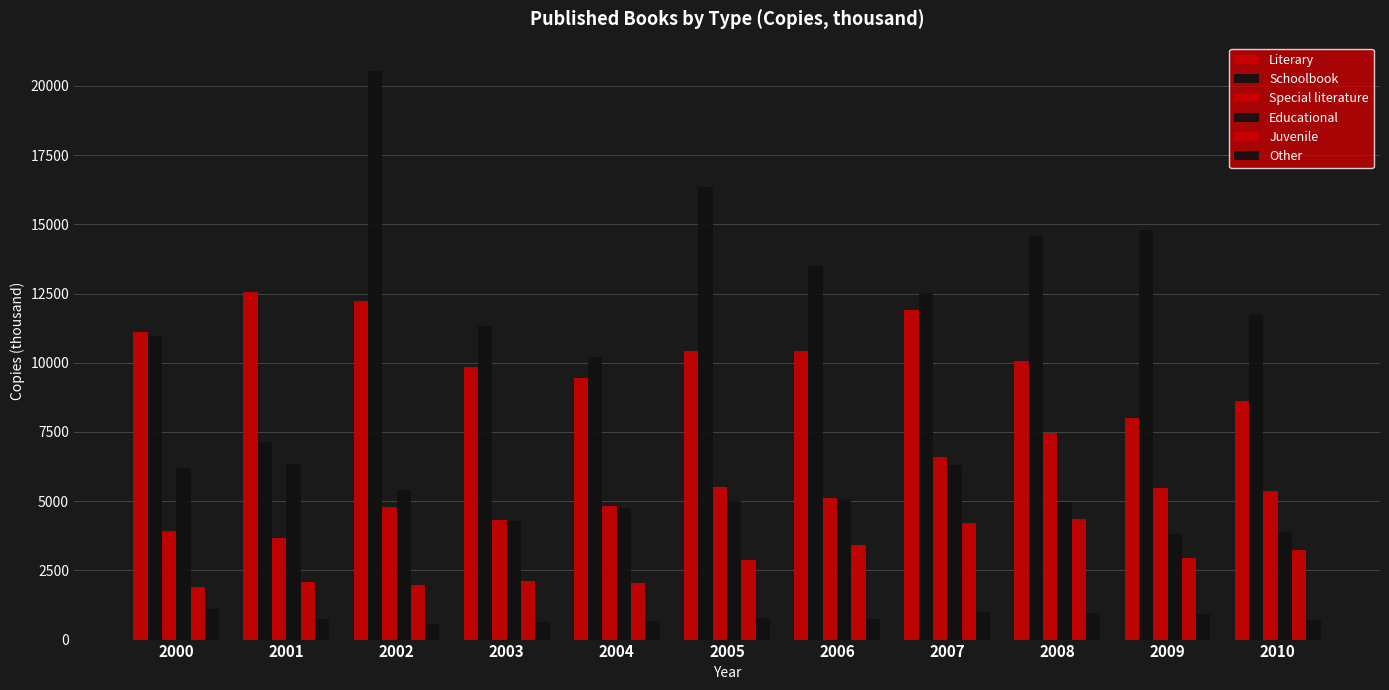

The value of Educational at 2008 is 8242. True or false?

False